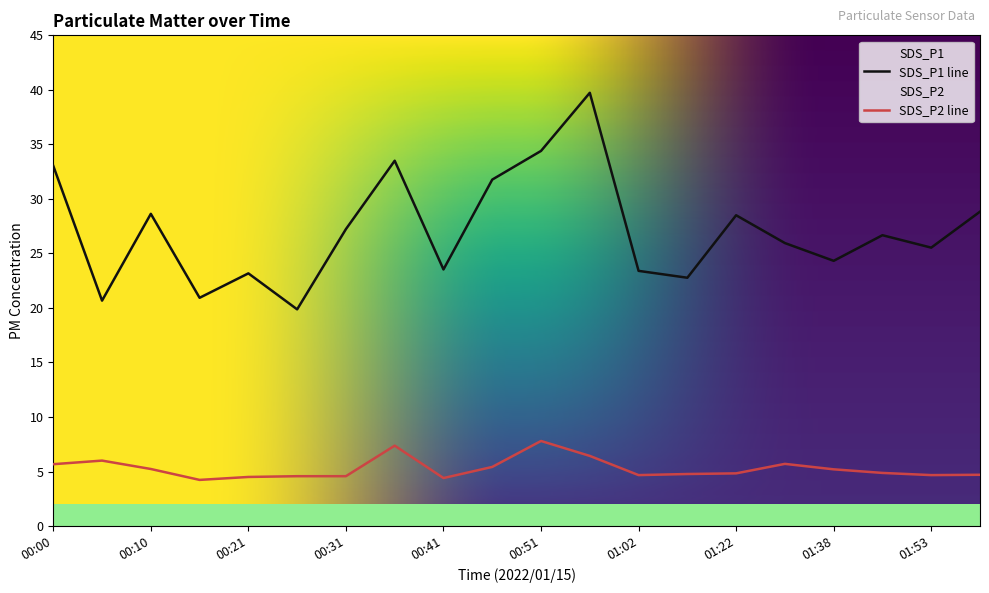

What is the difference between the maximum and second lowest values in the SDS_P2 series?

3.4